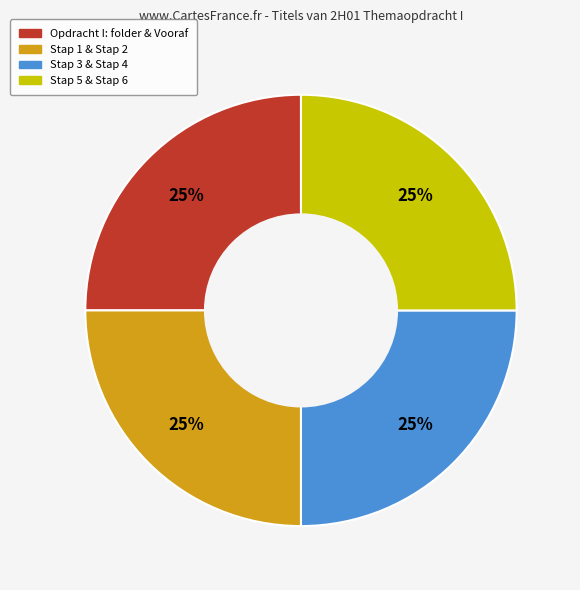

To the nearest percent, what is the average slice percentage?

25%